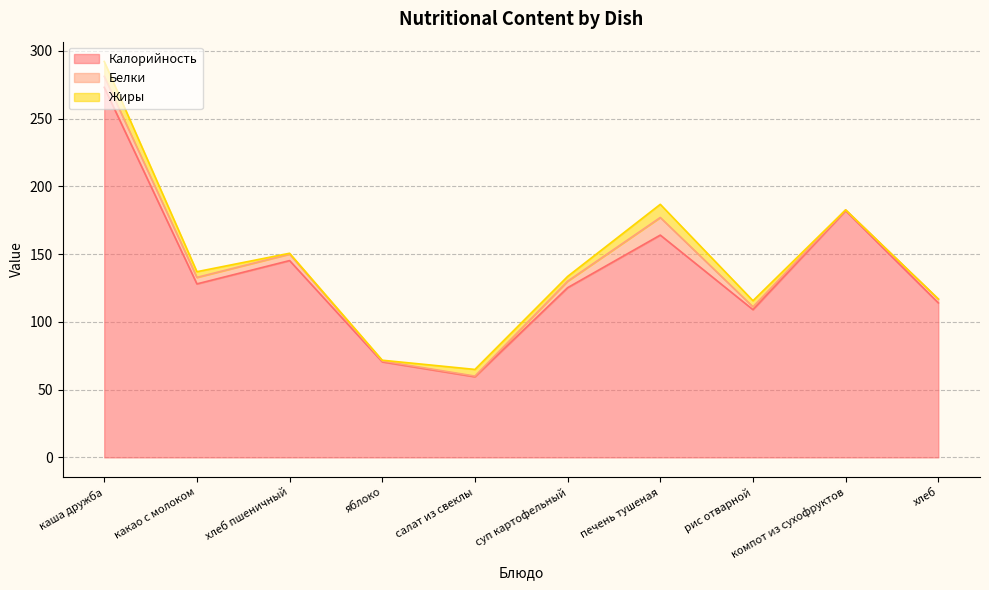

Does the chart display data point markers on the line(s)?

No